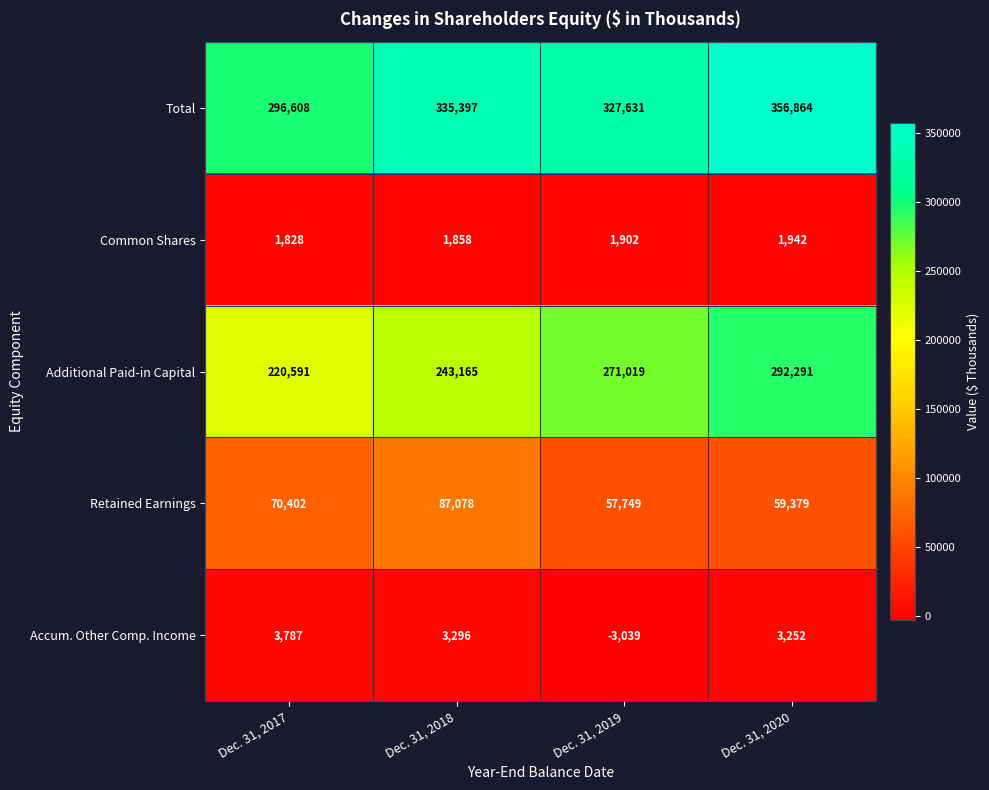

At Dec. 31, 2019, list the series in order from smallest to largest.

Accum. Other Comp. Income, Common Shares, Retained Earnings, Additional Paid-in Capital, Total